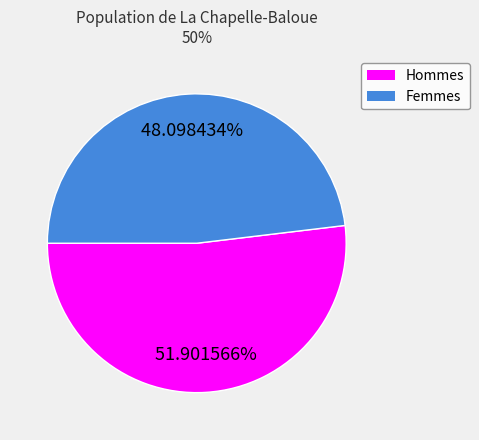

Does any single category account for the majority?

Yes